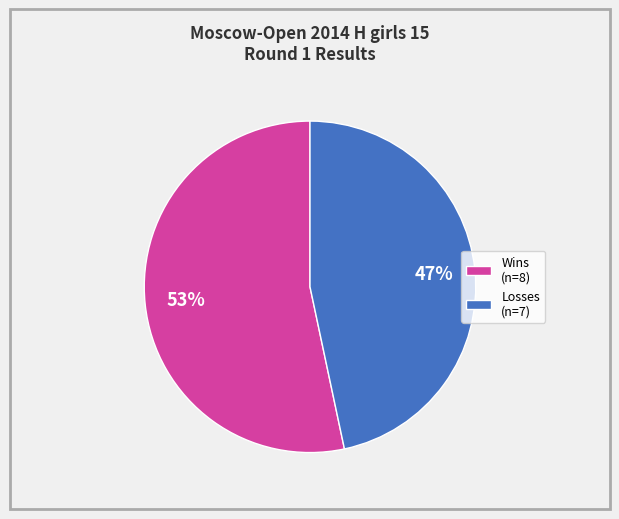

Do Losses (n=7) and Wins (n=8) together represent more than half of the pie?

Yes